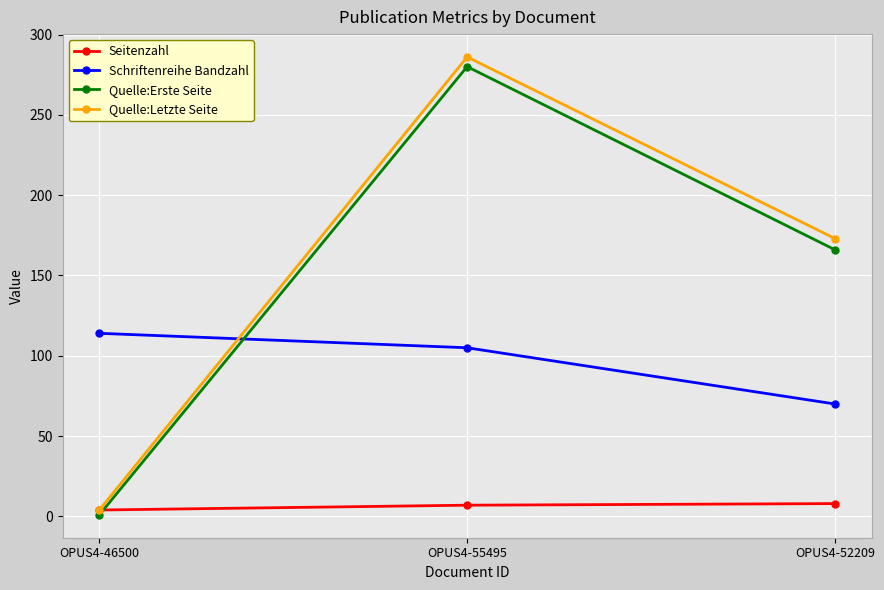

What is the difference between the second highest and minimum values in the Quelle:Erste Seite series?

165